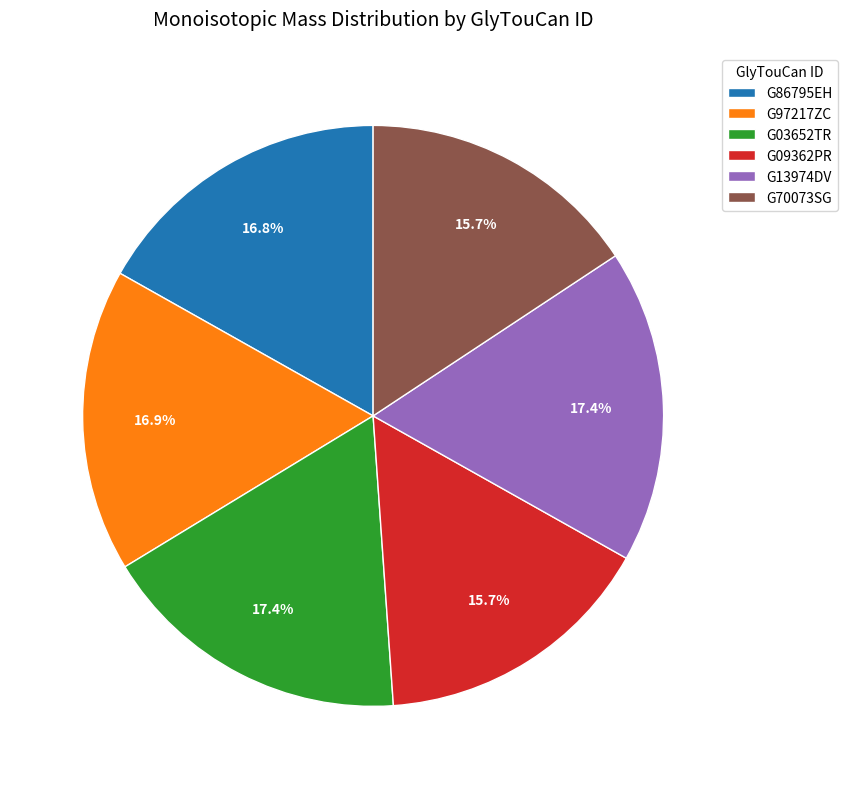

Does any single category account for the majority?

No